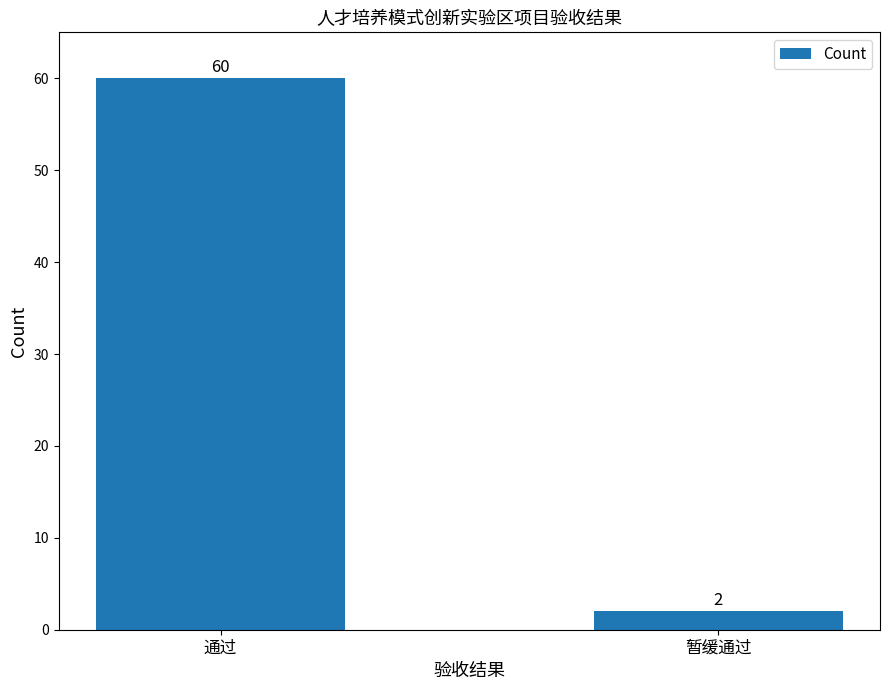

What is the minimum value shown in the chart?

2